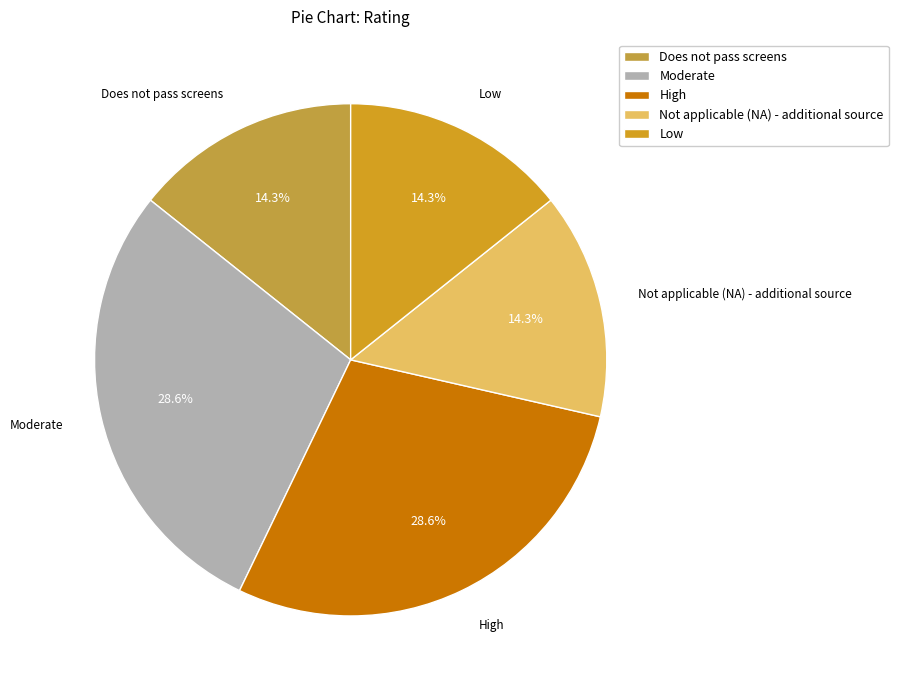

What portion of the pie excludes Low?

85.7%